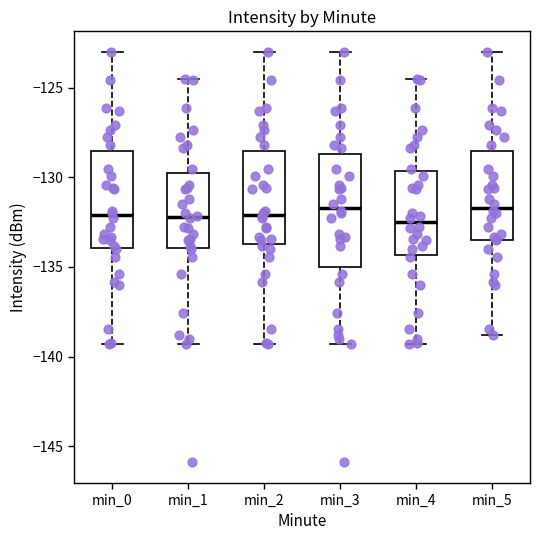

Reading left to right, read every box against the y-axis: the position of its median line, the range the box covers, and the ends of its whiskers. The values are not printed on the chart, so give them approximately, as read against the axis.

min_0: median -132.0, box -134.0 to -128.5, whiskers -139.5 to -123.0
min_1: median -132.0, box -134.0 to -130.0, whiskers -139.5 to -124.5
min_2: median -132.0, box -133.5 to -128.5, whiskers -139.5 to -123.0
min_3: median -131.5, box -135.0 to -128.5, whiskers -139.5 to -123.0
min_4: median -132.5, box -134.5 to -129.5, whiskers -139.5 to -124.5
min_5: median -131.5, box -133.5 to -128.5, whiskers -139.0 to -123.0